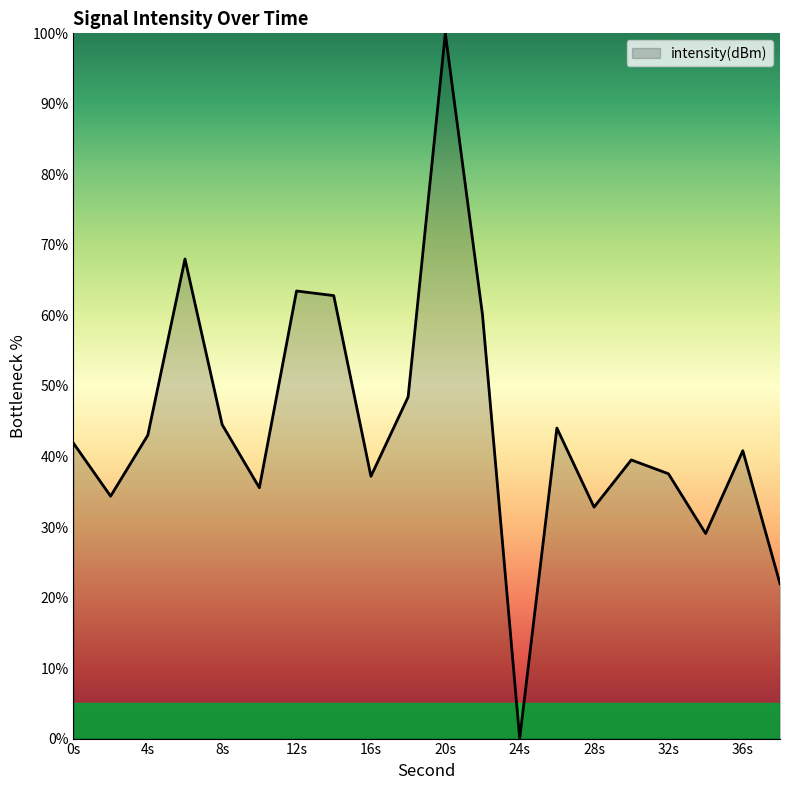

What is the difference between the maximum and minimum values?

100.0